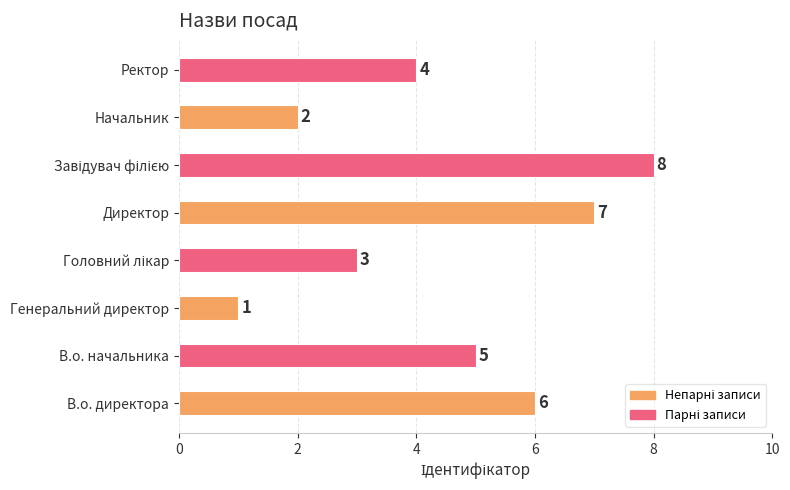

At which label is the value closest to 4?

Ректор